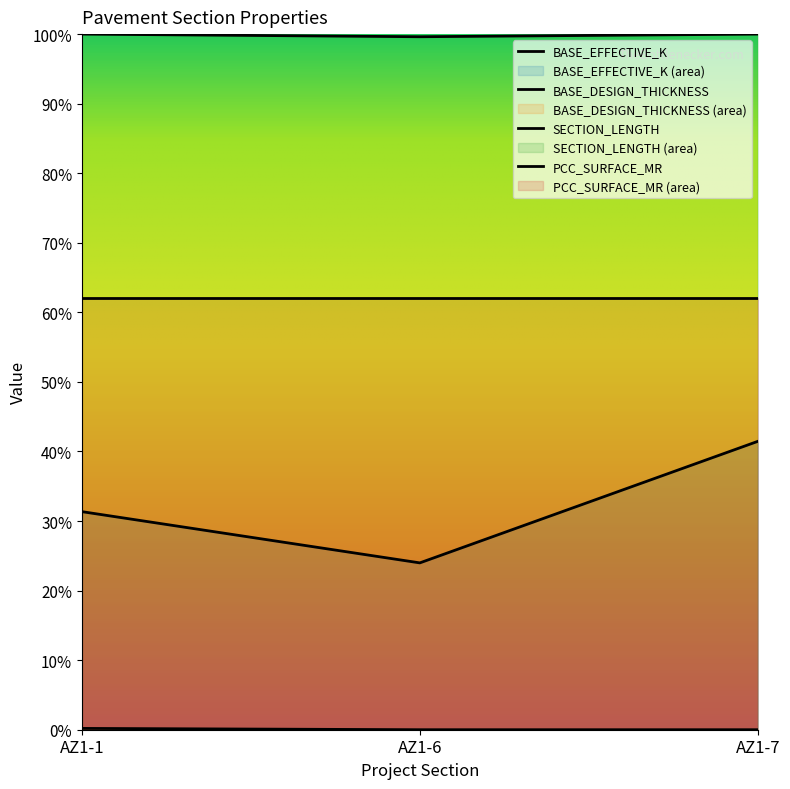

Does the chart display data point markers on the line(s)?

No